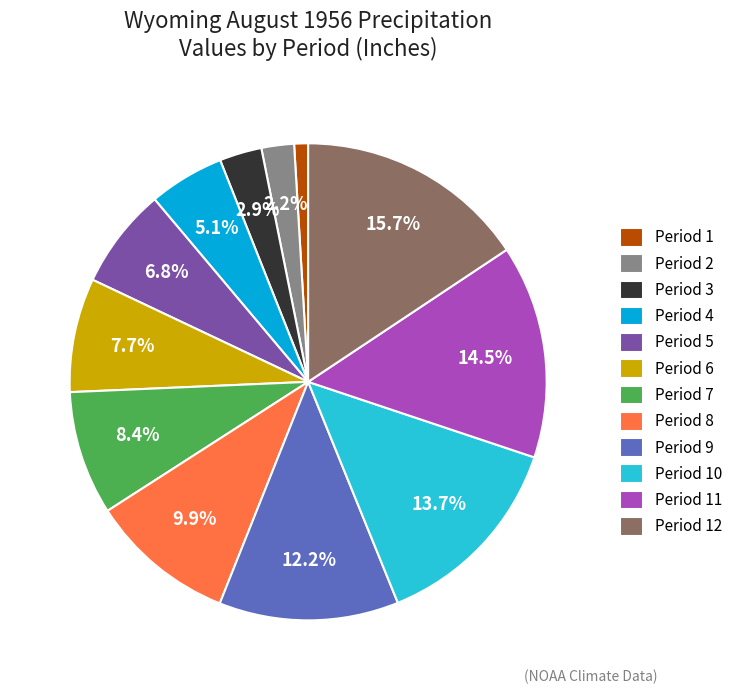

Which slice is the largest?

Period 12